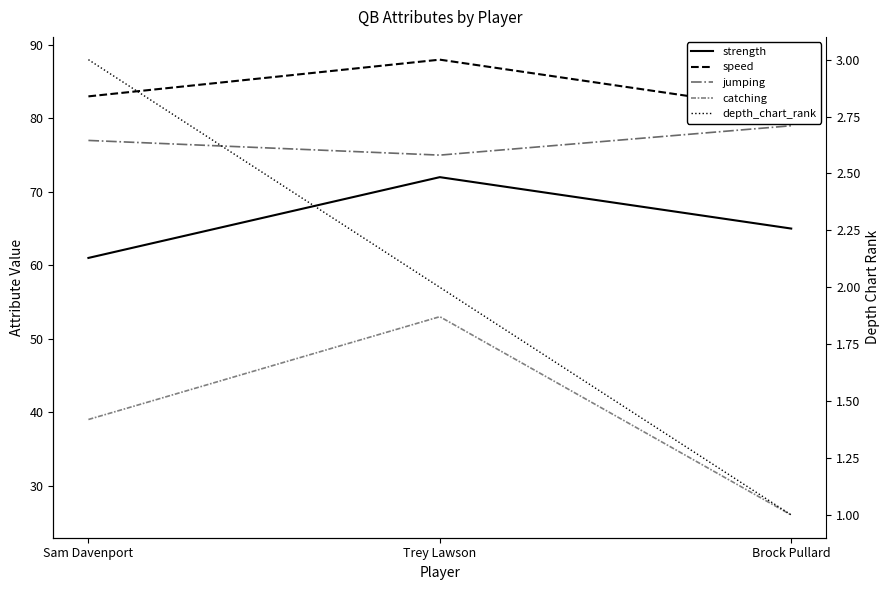

At which category does the chart reach its peak across all series?

Trey Lawson